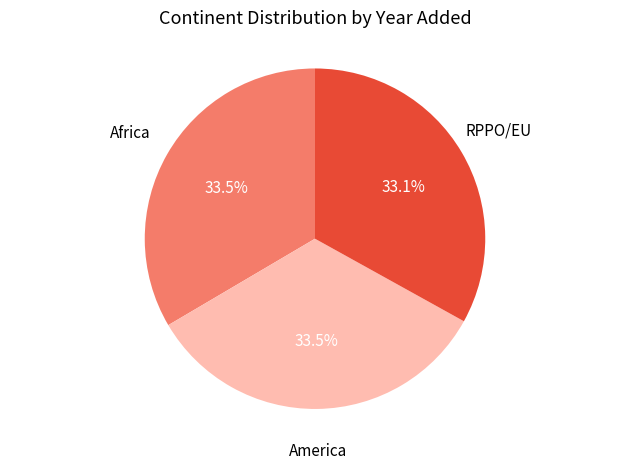

How many slices are in this pie chart?

3